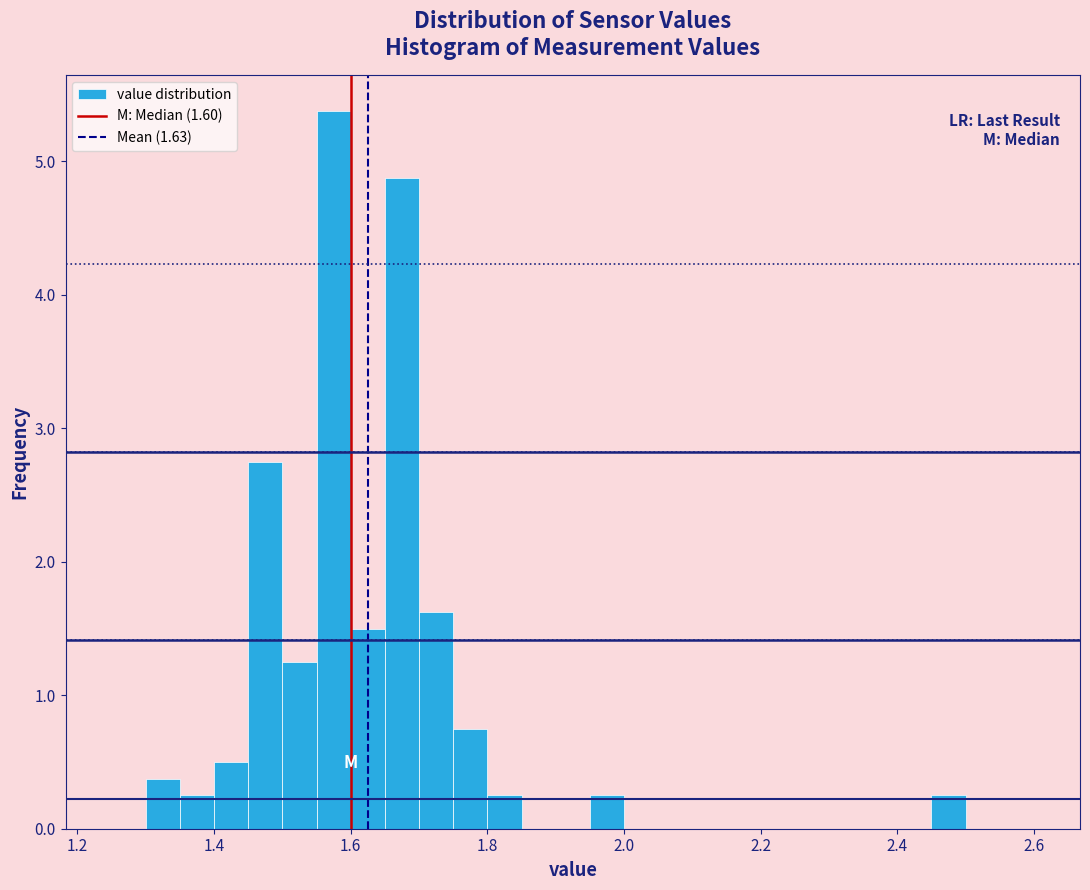

Read against the x-axis, roughly where is the centre of the tallest bar?

1.58